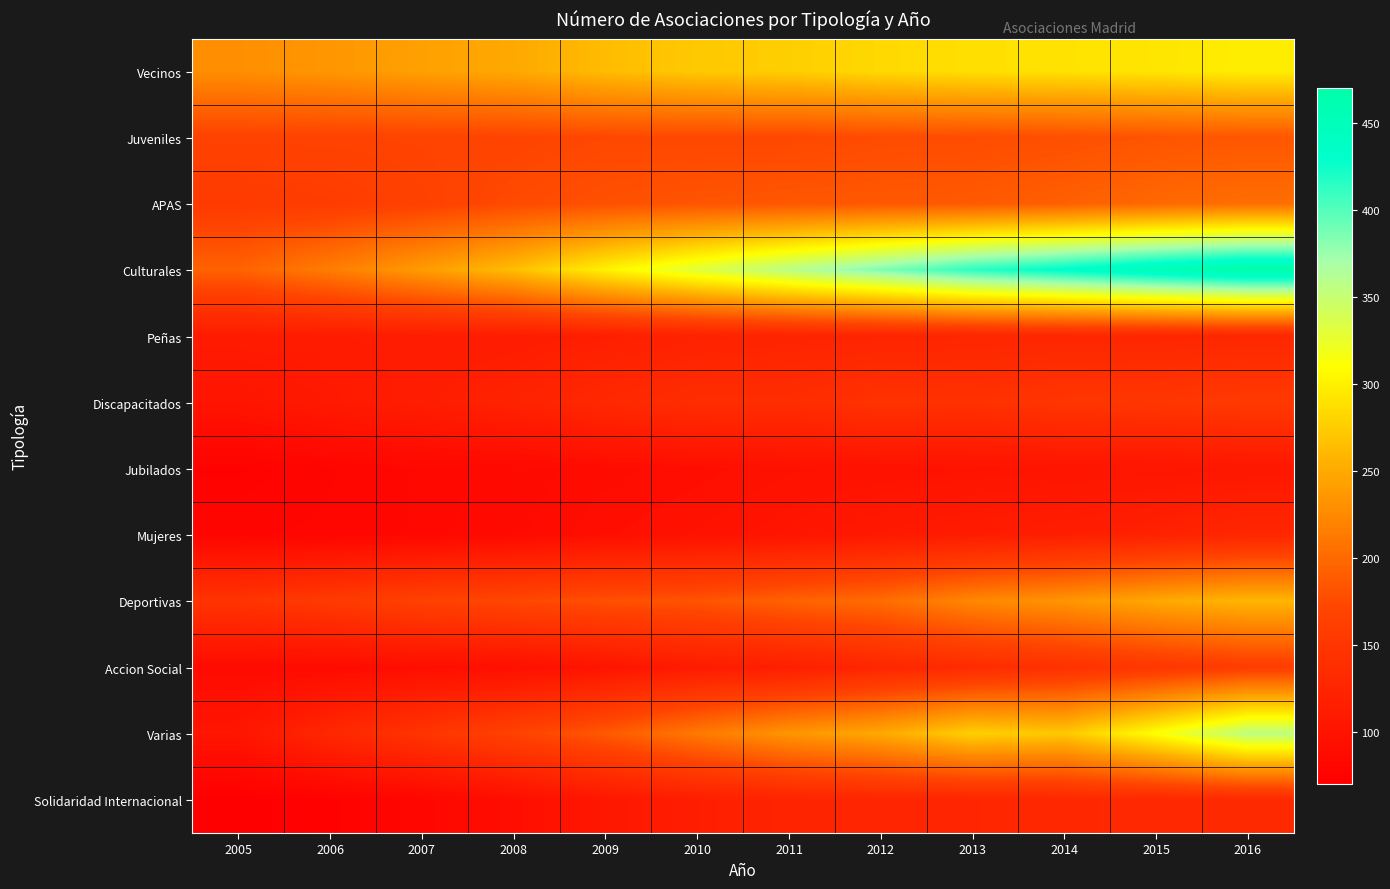

What is the difference between the highest and lowest values at 2005?

159